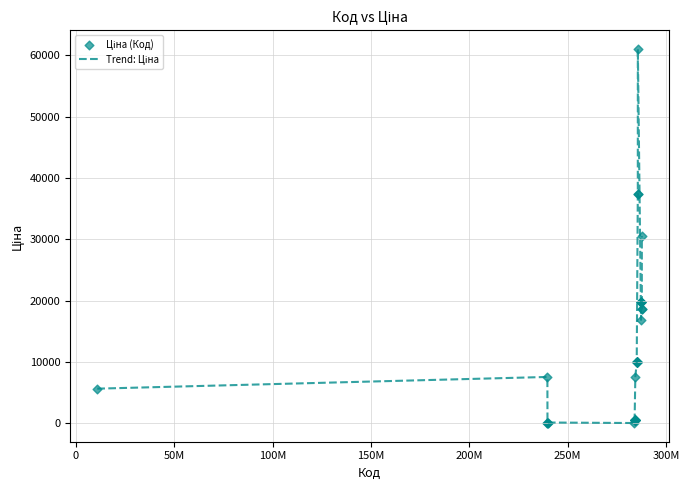

Does the chart have visible grid lines?

Yes